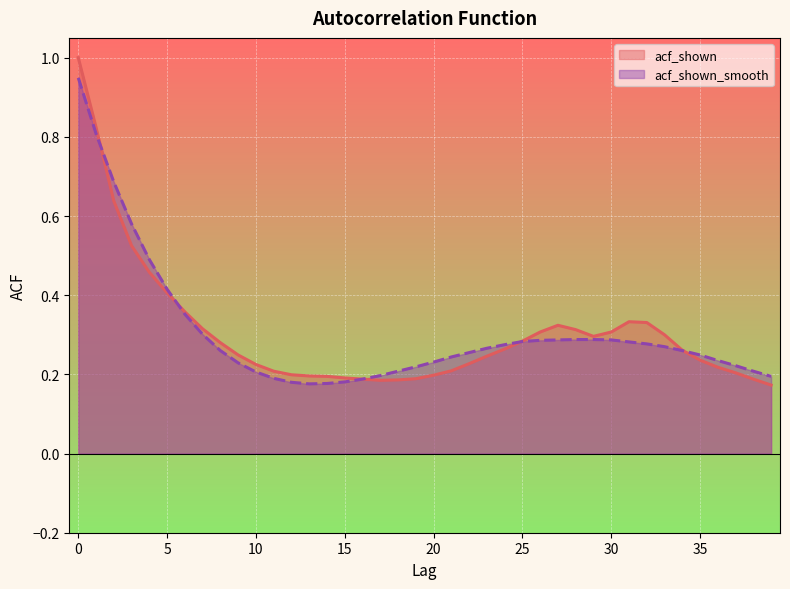

At which label is acf_shown closest to 0?

39